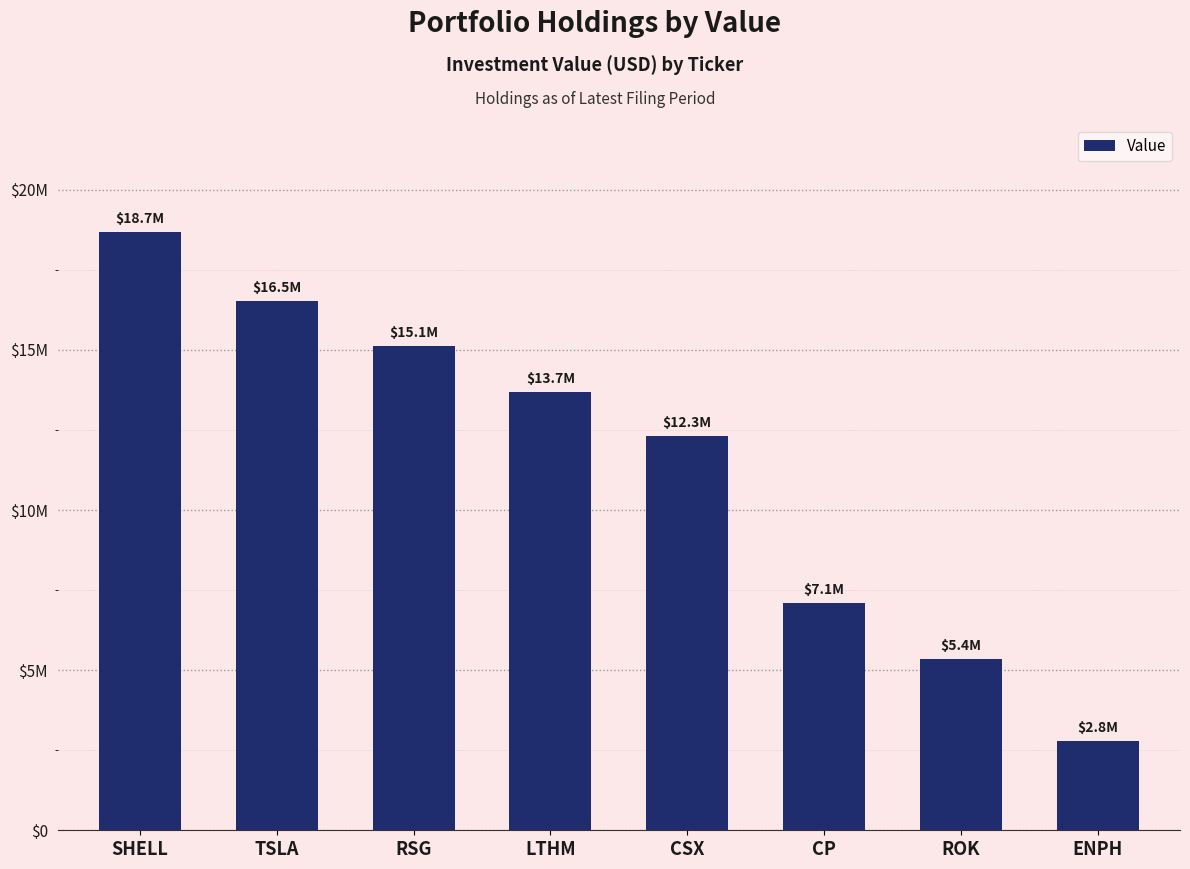

List the labels in order of value, largest first.

SHELL, TSLA, RSG, LTHM, CSX, CP, ROK, ENPH